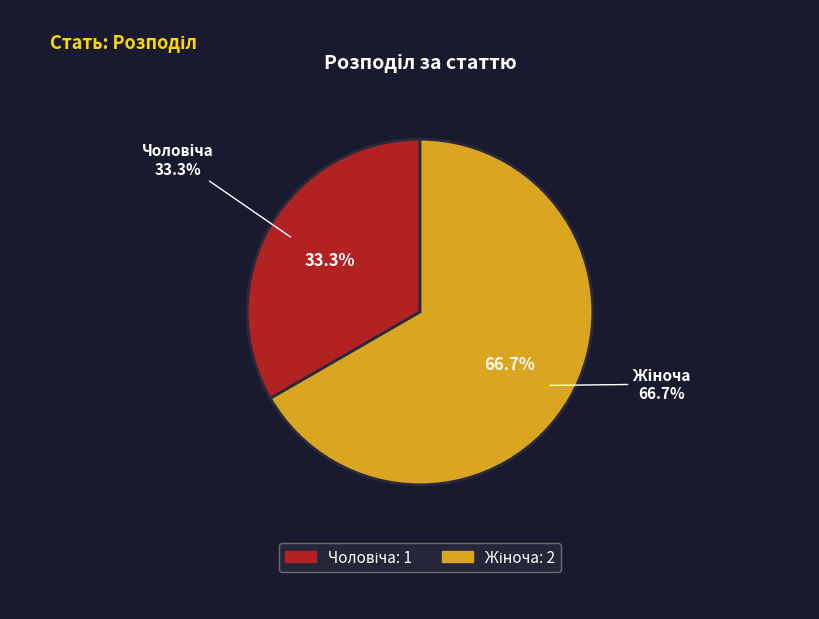

How many segments does this pie chart have?

2